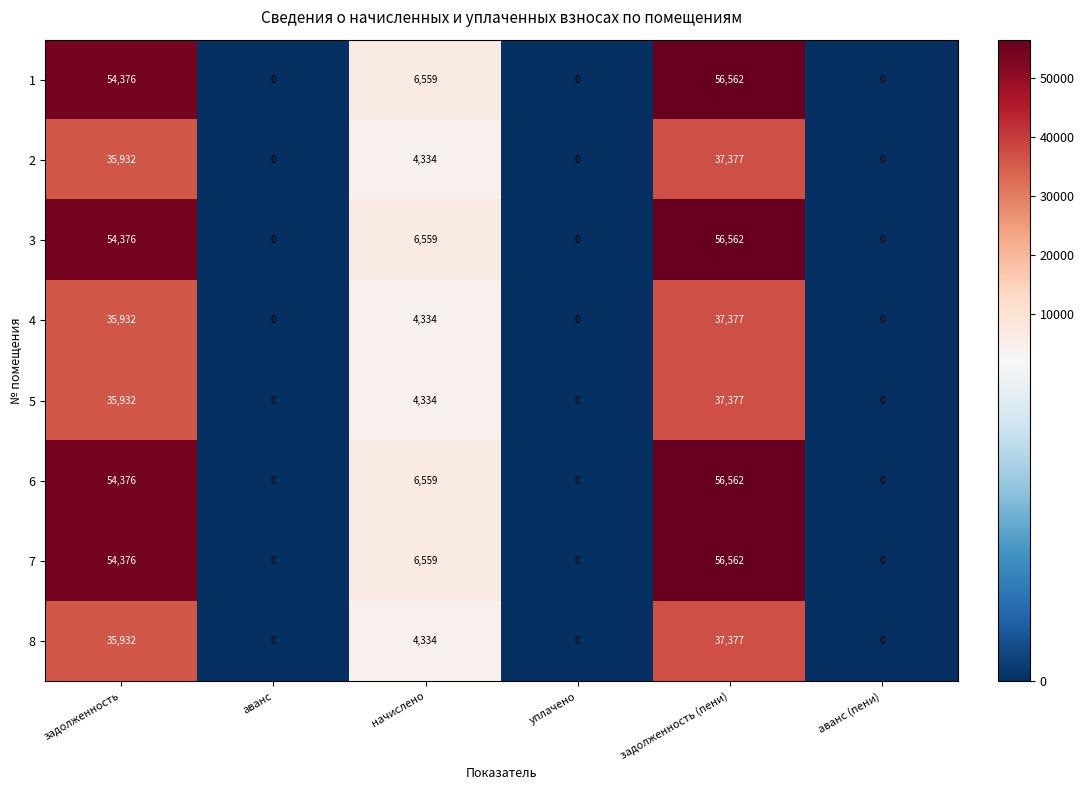

Is it true that 8 equals 22980 at уплачено?

False